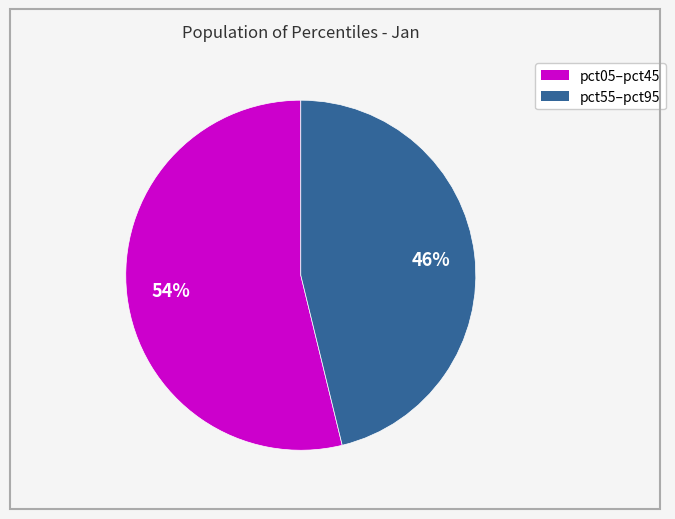

Count the number of slices in the pie.

2